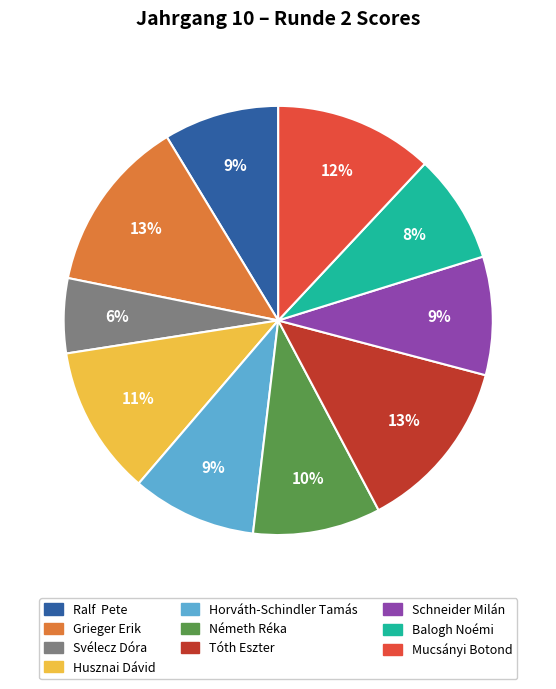

To the nearest percent, what portion does Svélecz Dóra represent?

6%